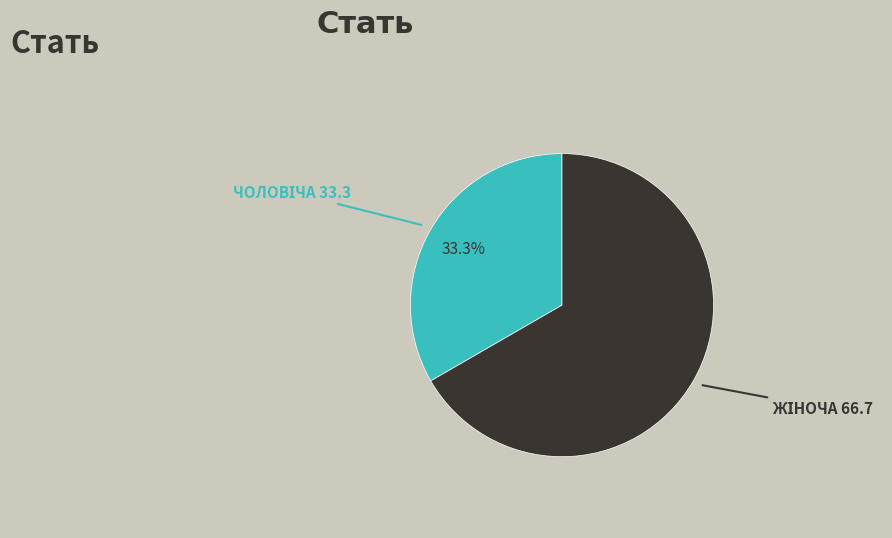

Does any single category account for the majority?

Yes